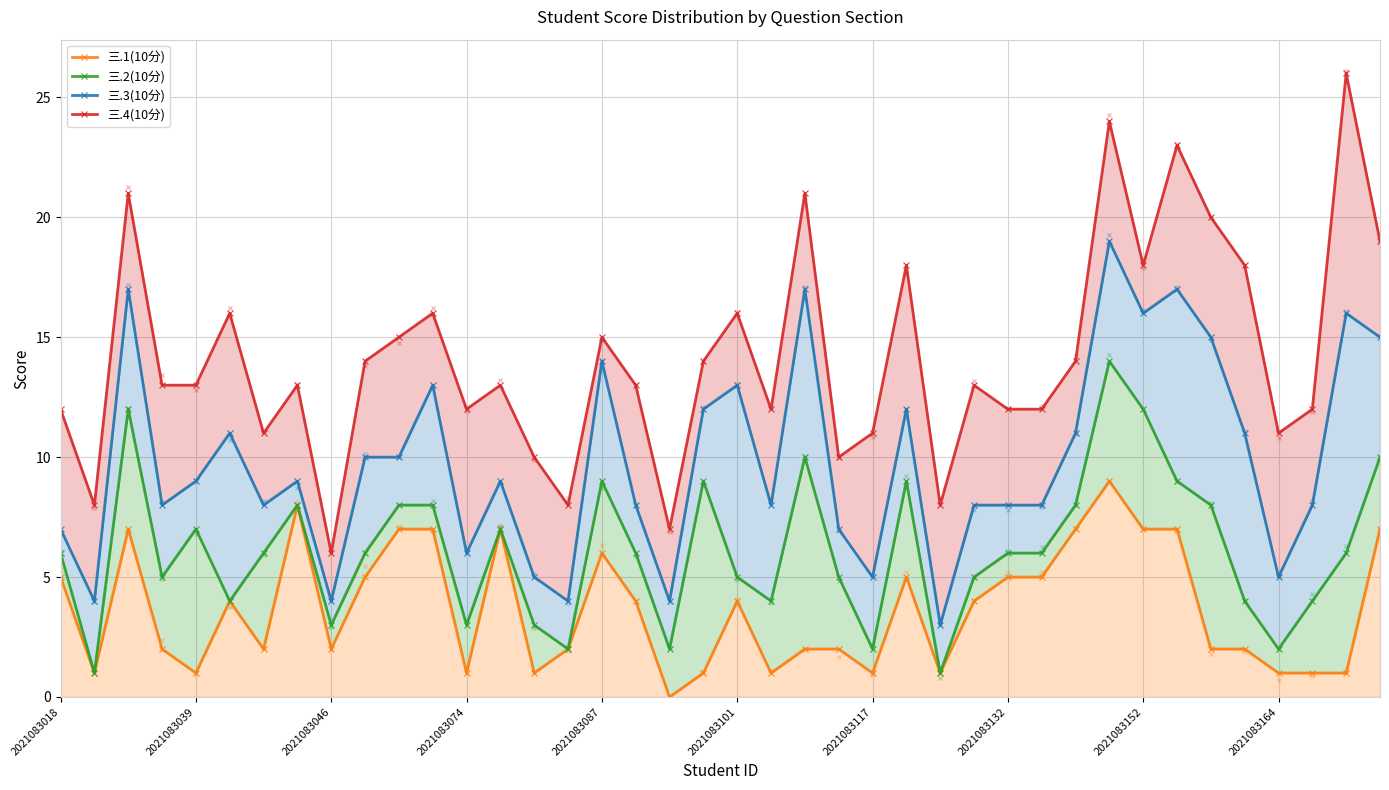

What are all the series names shown in the legend?

三.1(10分), 三.2(10分), 三.3(10分), 三.4(10分)